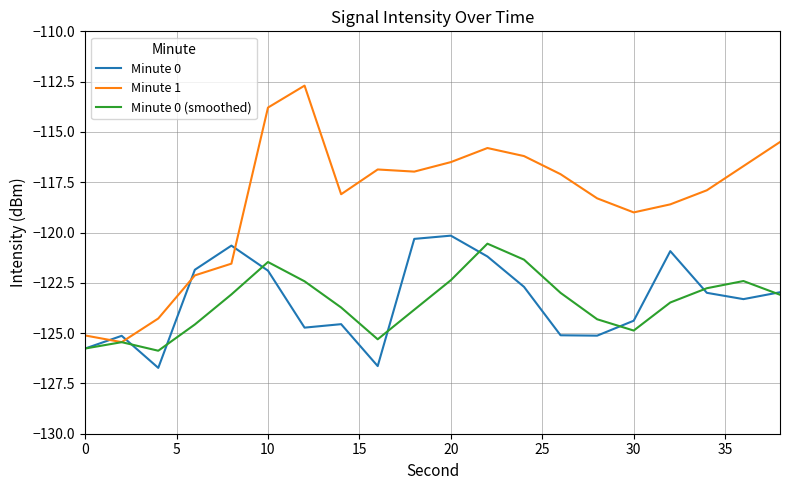

Which series has the widest spread of values?

Minute 1